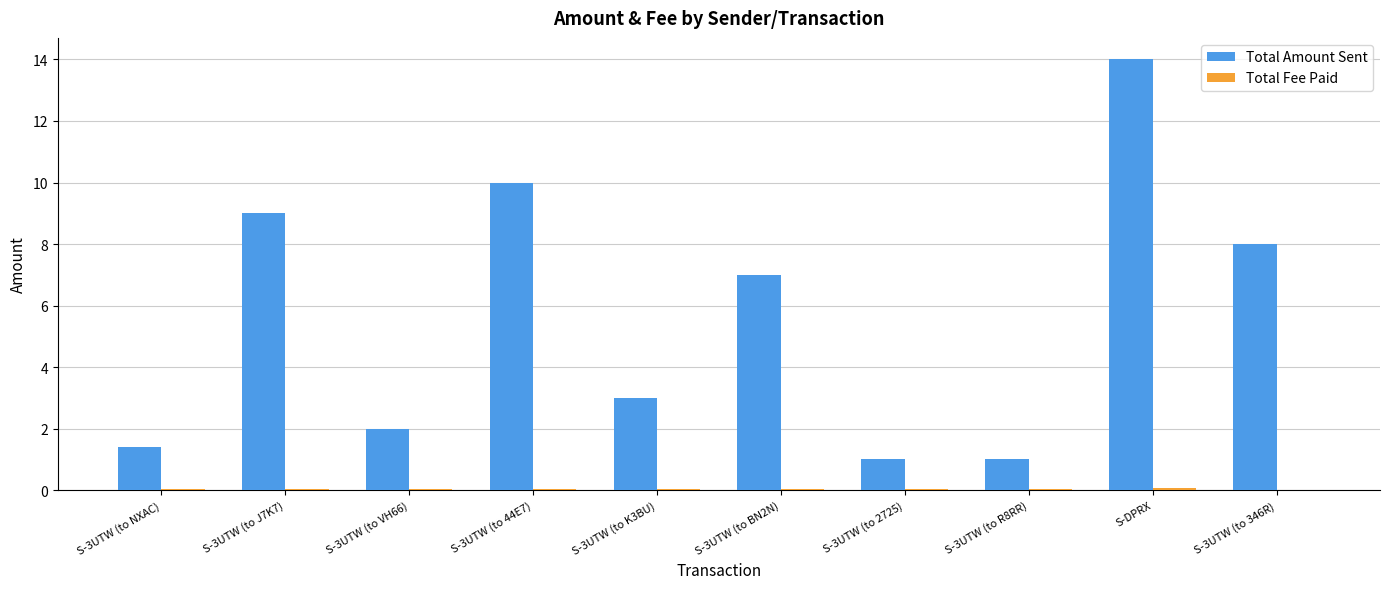

Which series has the widest spread of values?

Total Amount Sent